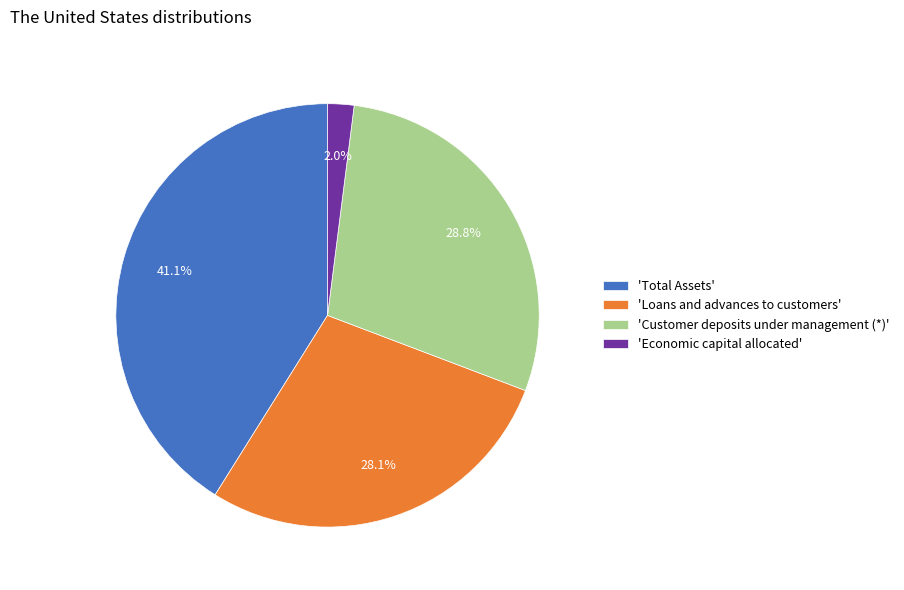

What is the total percentage of 'Total Assets' and 'Economic capital allocated'?

43.1%